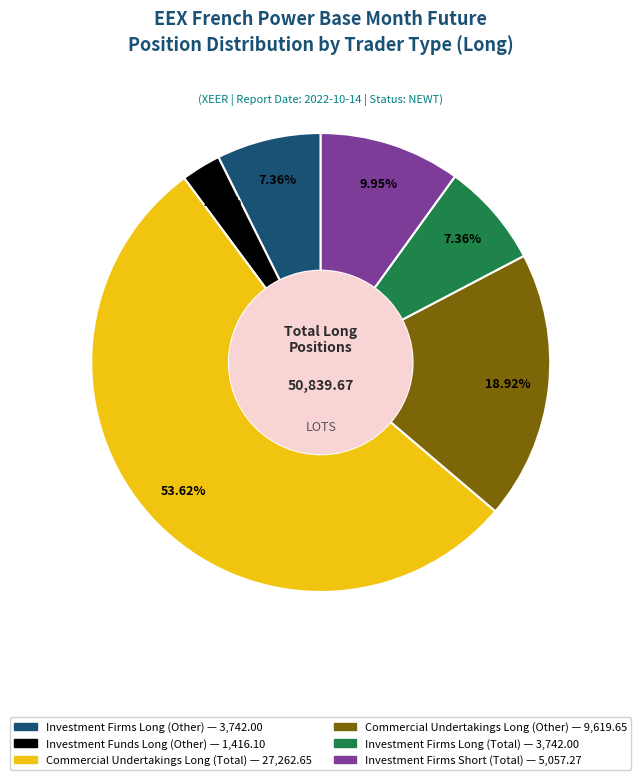

Count the number of slices in the pie.

6